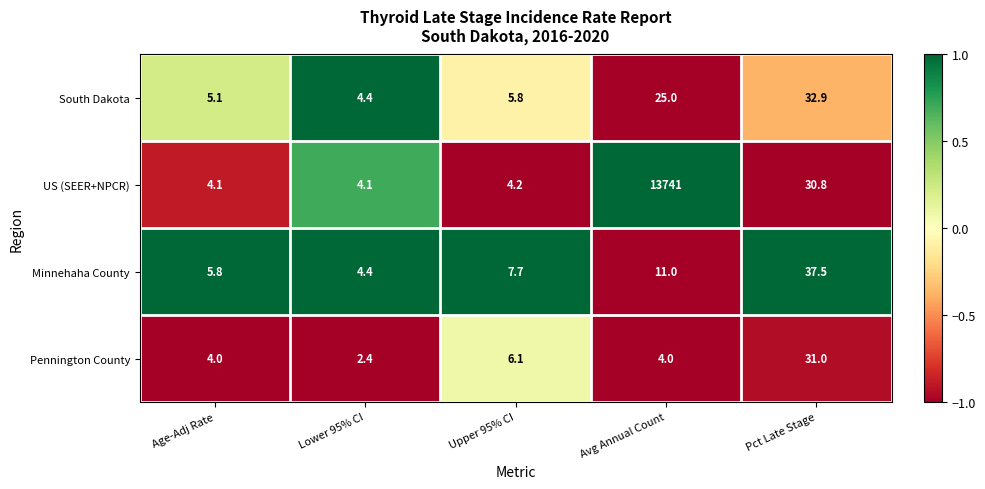

List the series in order of their peak value, highest first.

US (SEER+NPCR), Minnehaha County, South Dakota, Pennington County